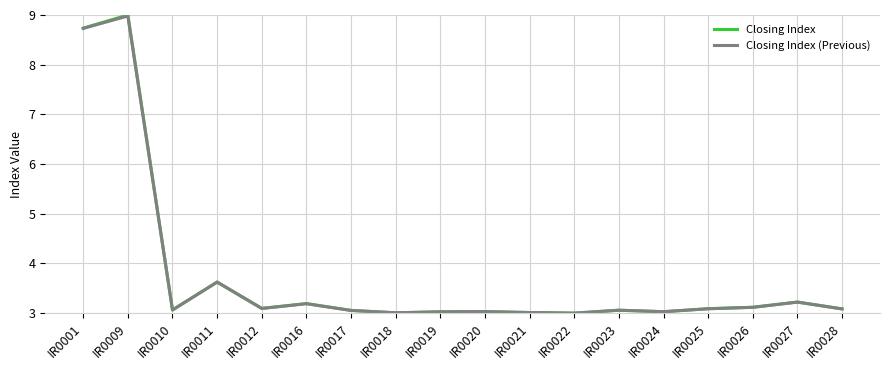

Where do Closing Index (Previous) and Closing Index first cross each other?

IR0010 and IR0011